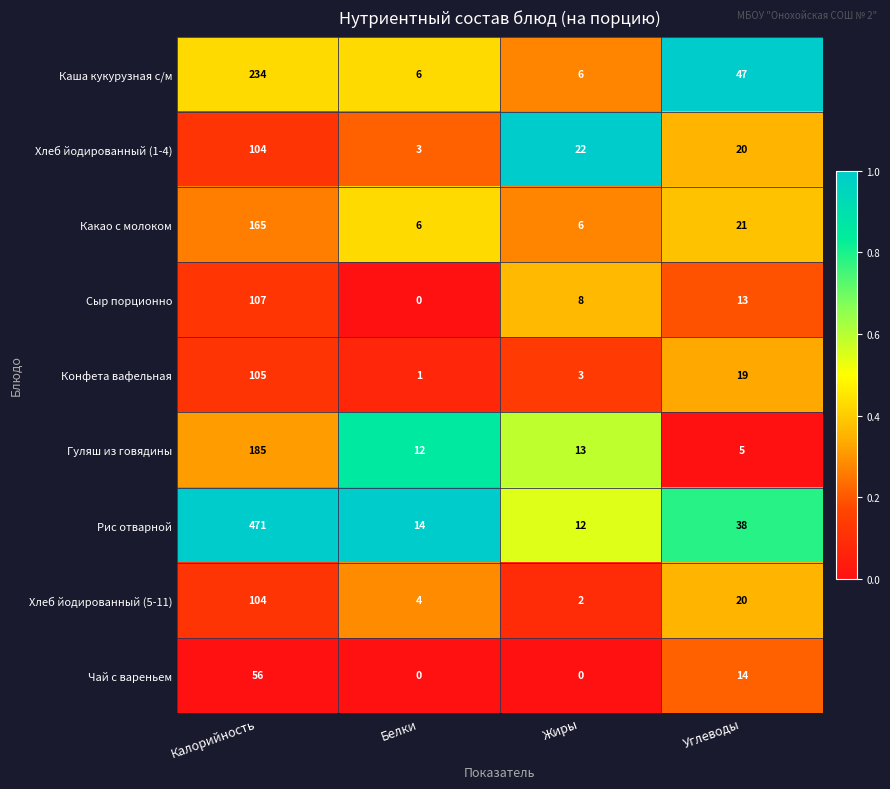

At how many categories does at least one series exceed 0?

4